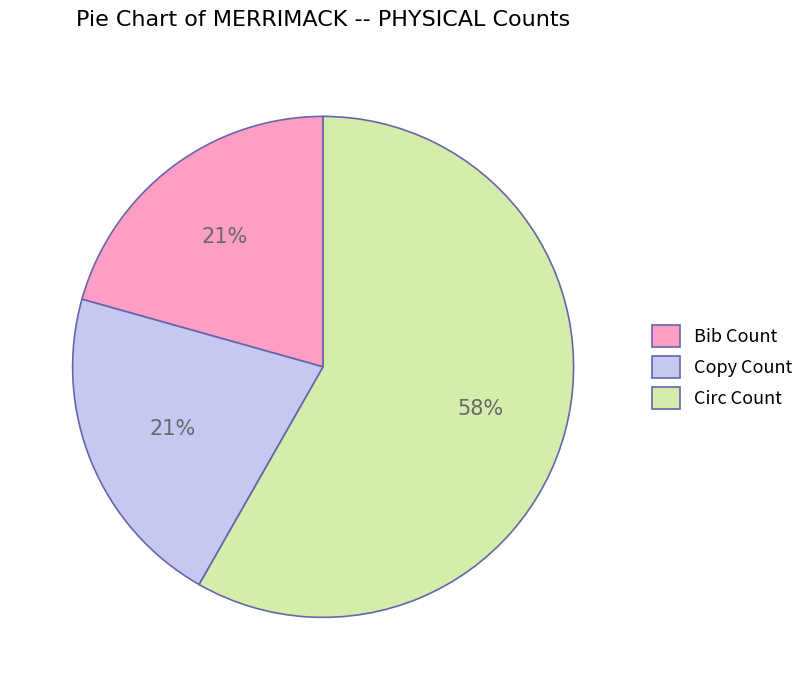

What is the ratio of the value at Copy Count to the value at Bib Count?

1.0